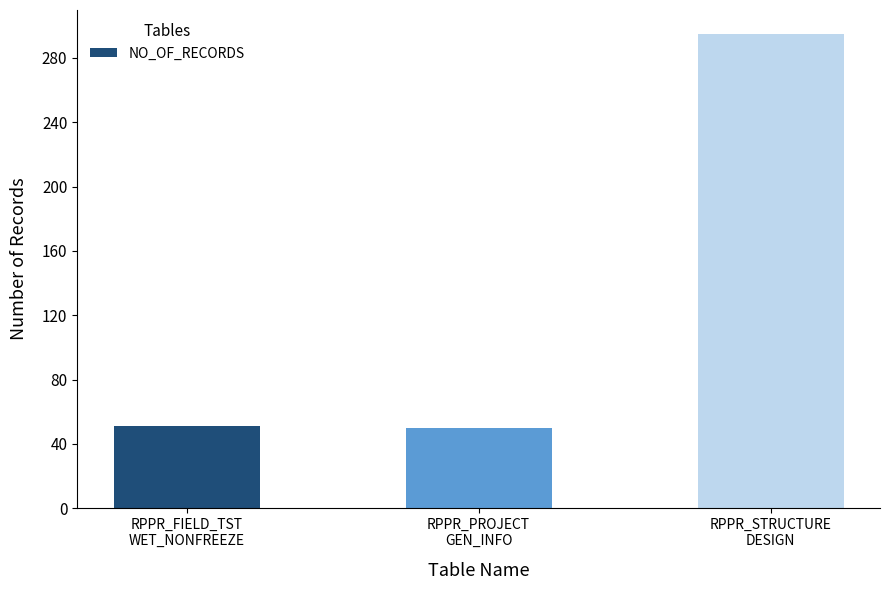

What is the value of the 2nd bar from the left?

50